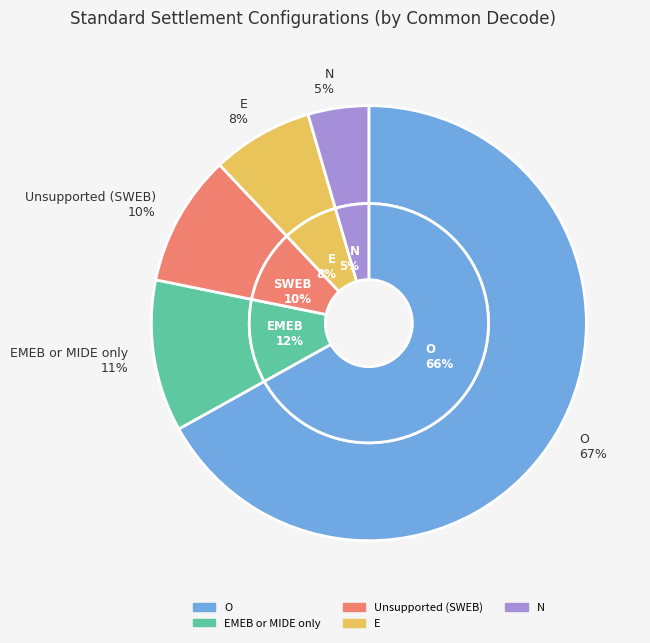

What percentage do N and O together represent?

71.4%